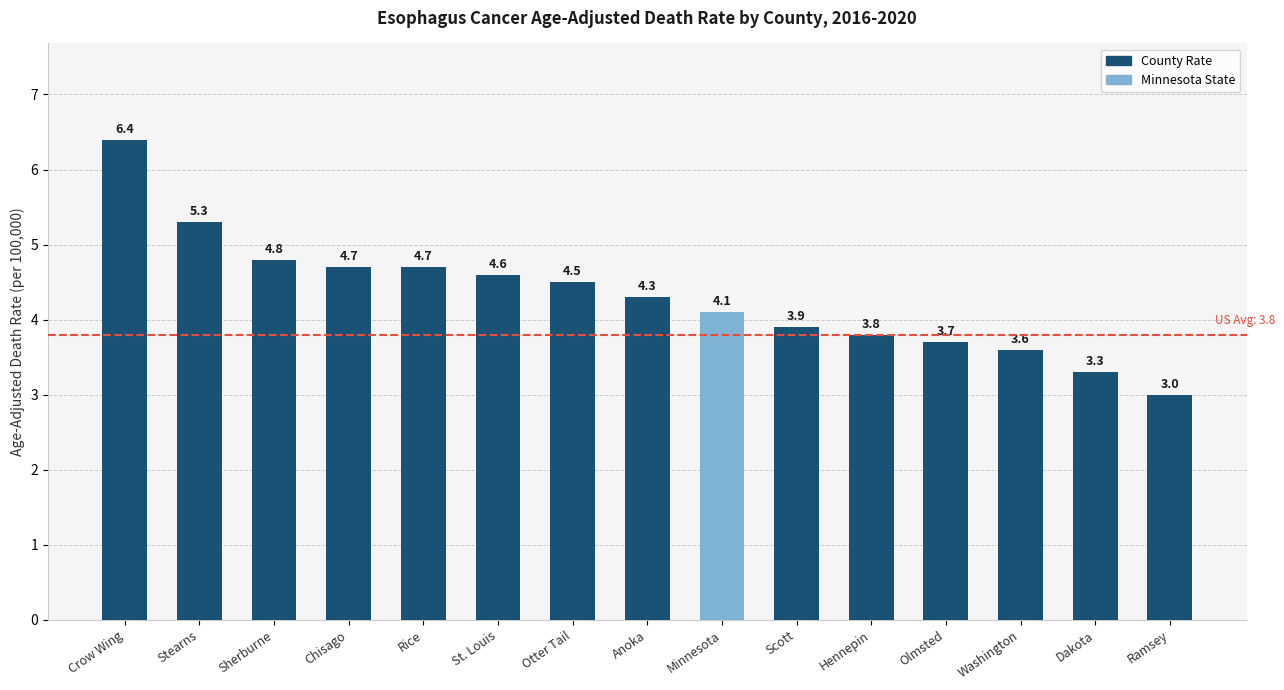

Which has a higher value, Chisago or Olmsted?

Chisago